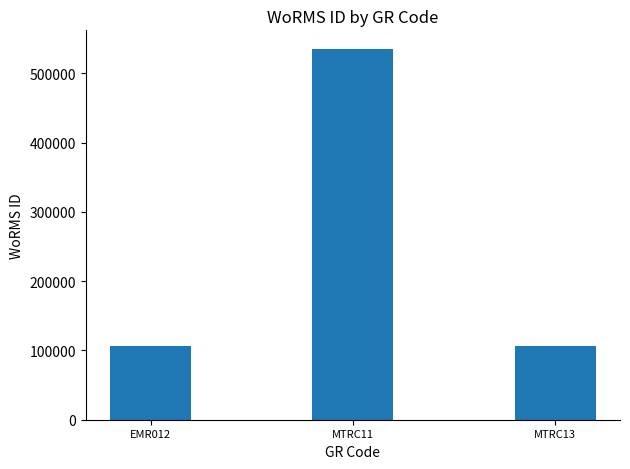

What is the label of the 2nd bar from the right?

MTRC11